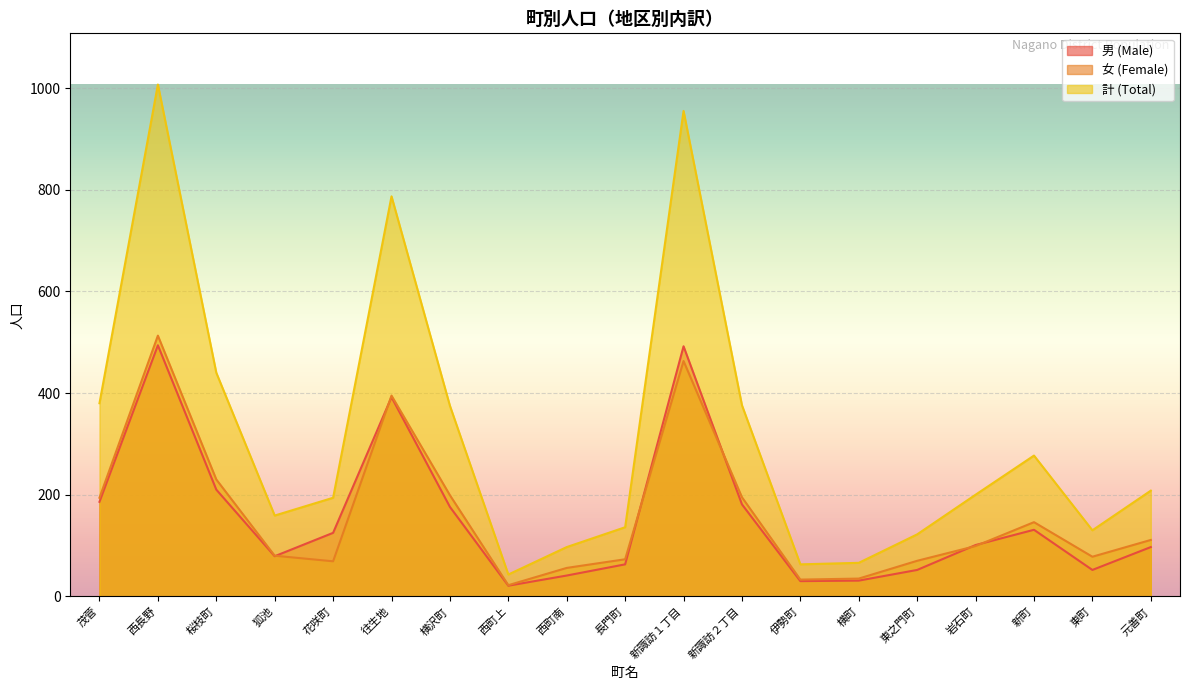

Where do 男 (Male) and 女 (Female) first cross each other?

狐池 and 花咲町